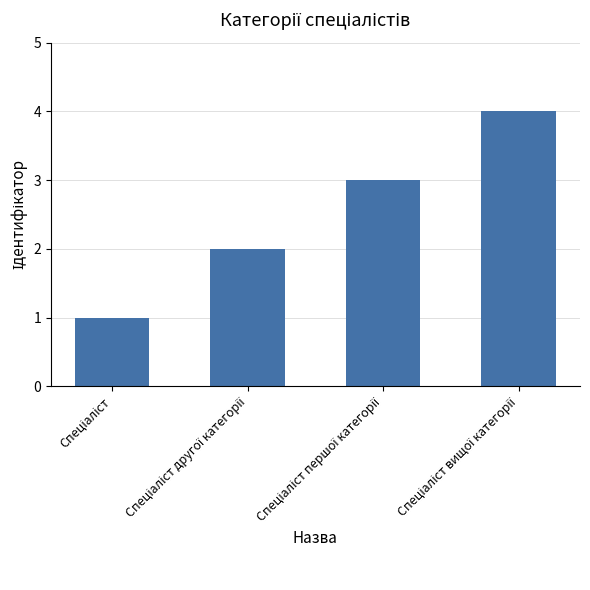

What is the maximum value shown in the chart?

4